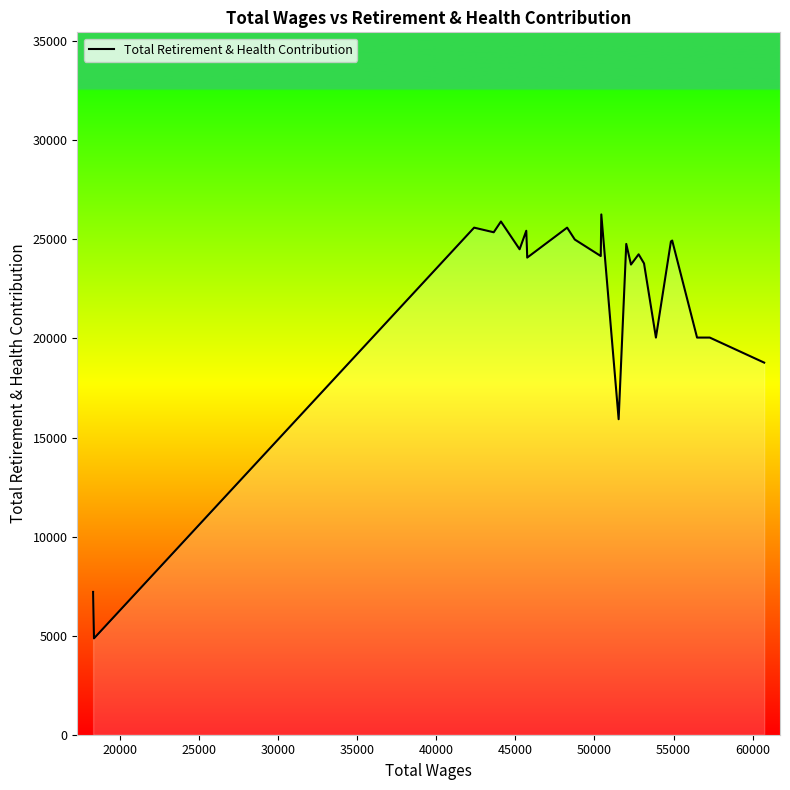

What is the average value?

22127